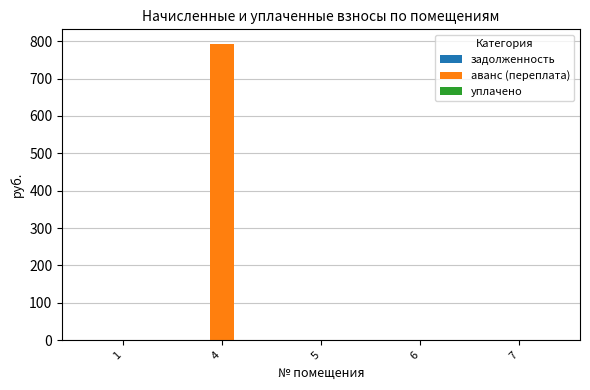

What is the sum of all values?

792.1